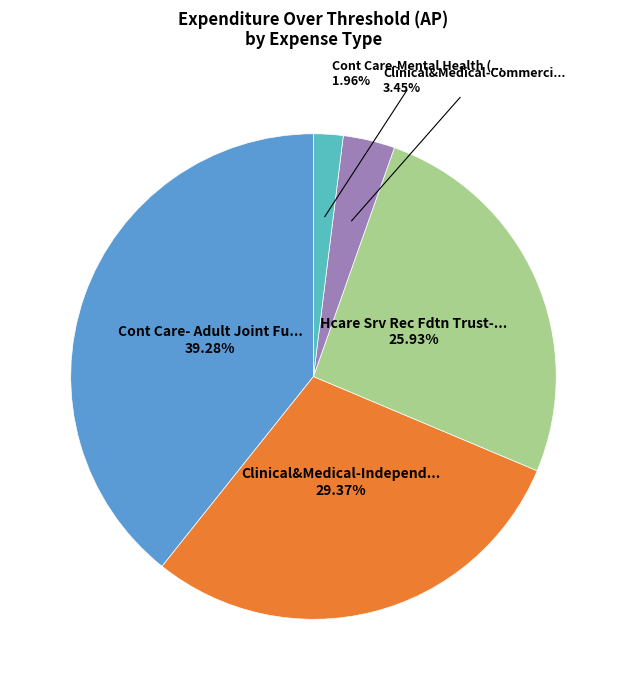

Is there a majority slice in this chart?

No